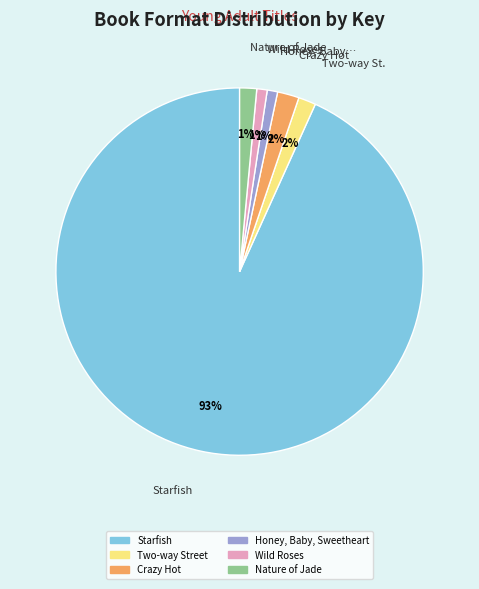

To the nearest percent, what is the combined percentage of Starfish and Honey, Baby, Sweetheart?

94%